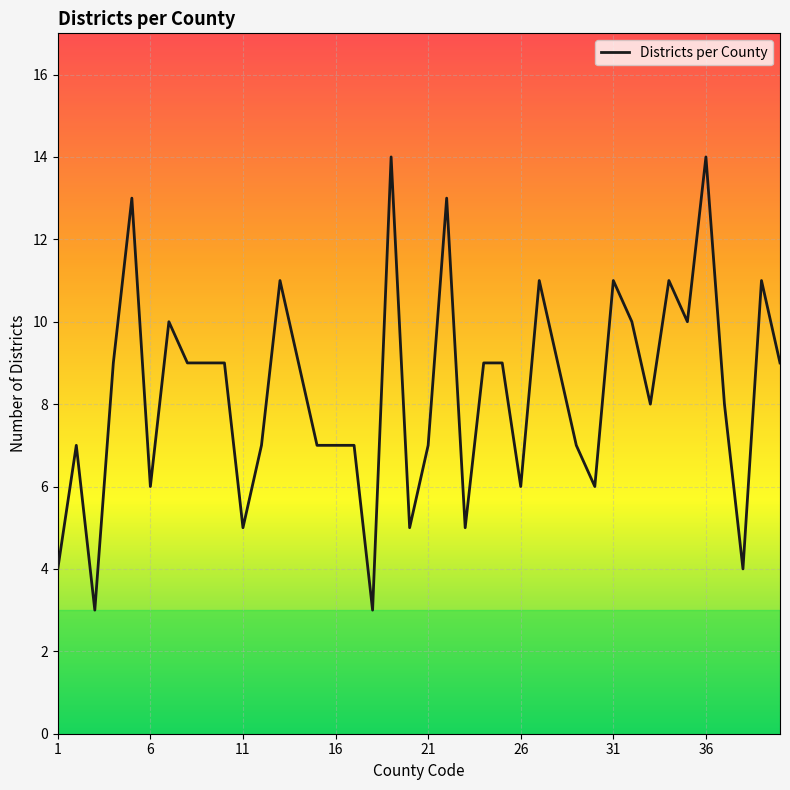

What is the greatest value displayed?

14